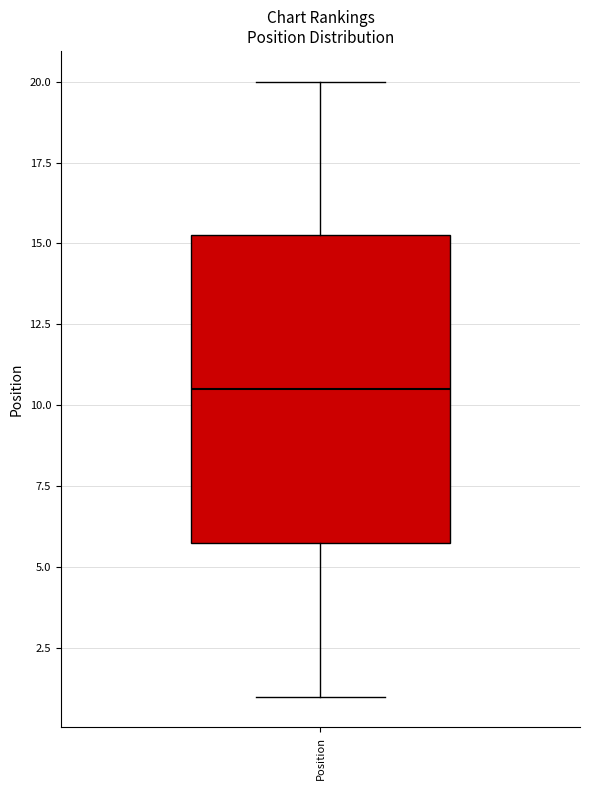

Transcribe this box plot: give where the median line is, the range the box spans, and where the two whiskers end, as read against the y-axis. The values are not printed on the chart, so give them approximately, as read against the axis.

median 10.5, box 6.0 to 15.5, whiskers 1.0 to 20.0